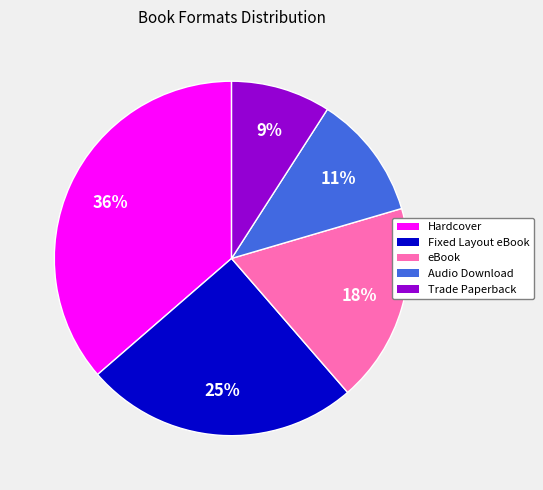

Is there a majority slice in this chart?

No